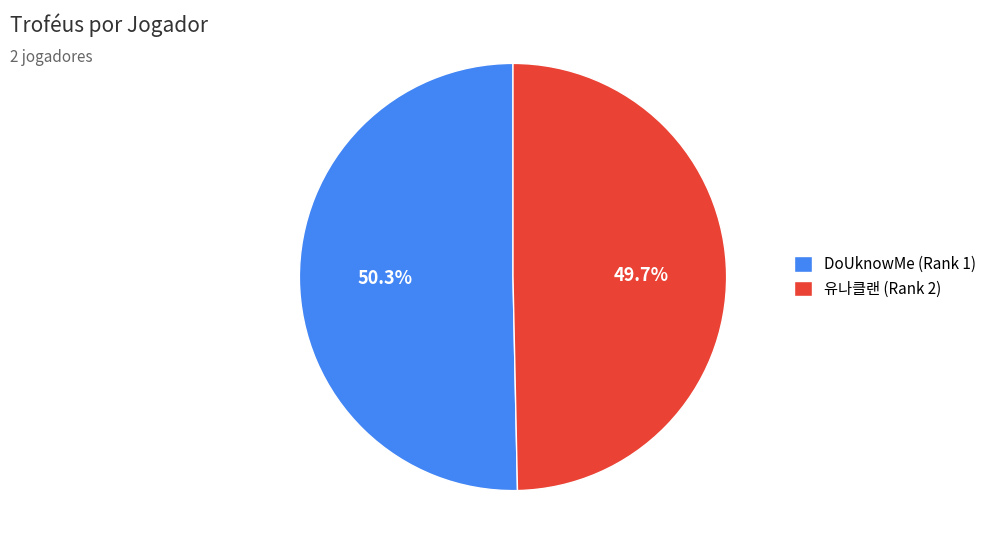

Approximately how many times larger is the value at 유나클랜 (Rank 2) compared to DoUknowMe (Rank 1)?

1.0